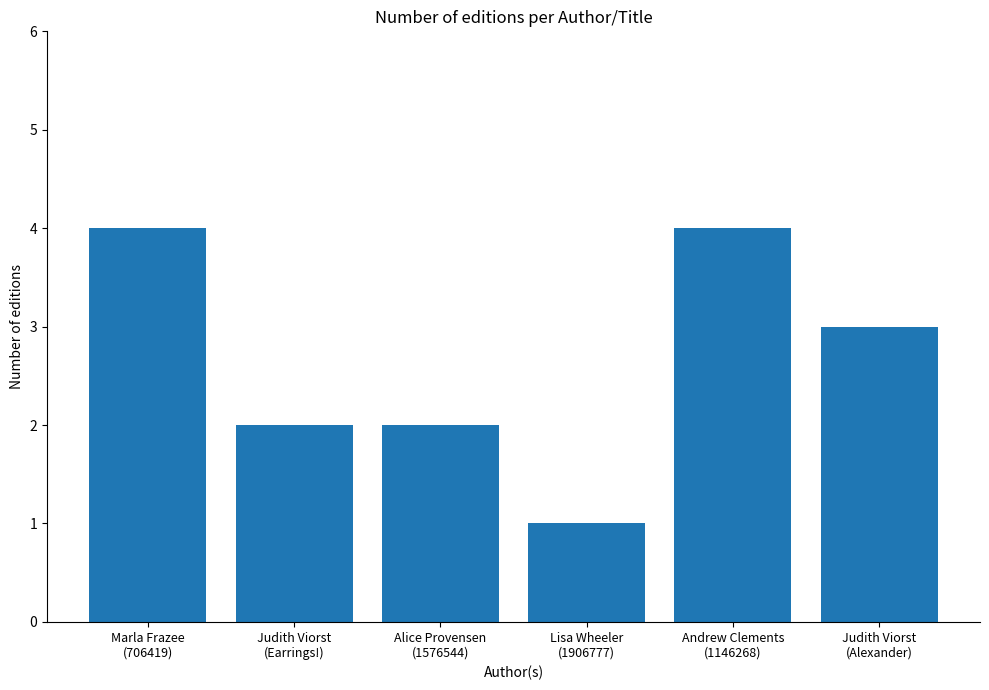

What is the difference between the maximum and minimum values?

3